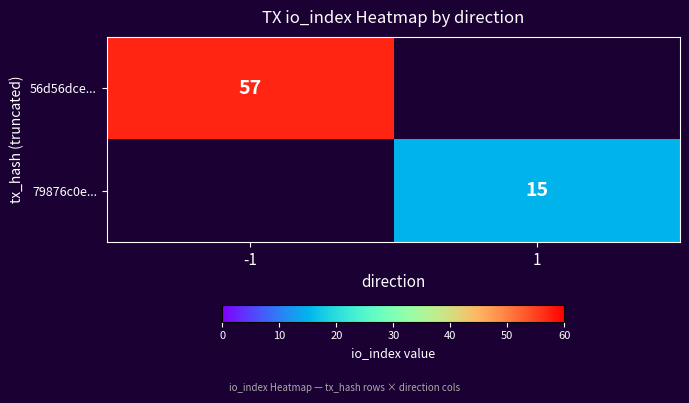

True or false: 56d56dce... has a value of 80.0 at -1.

False